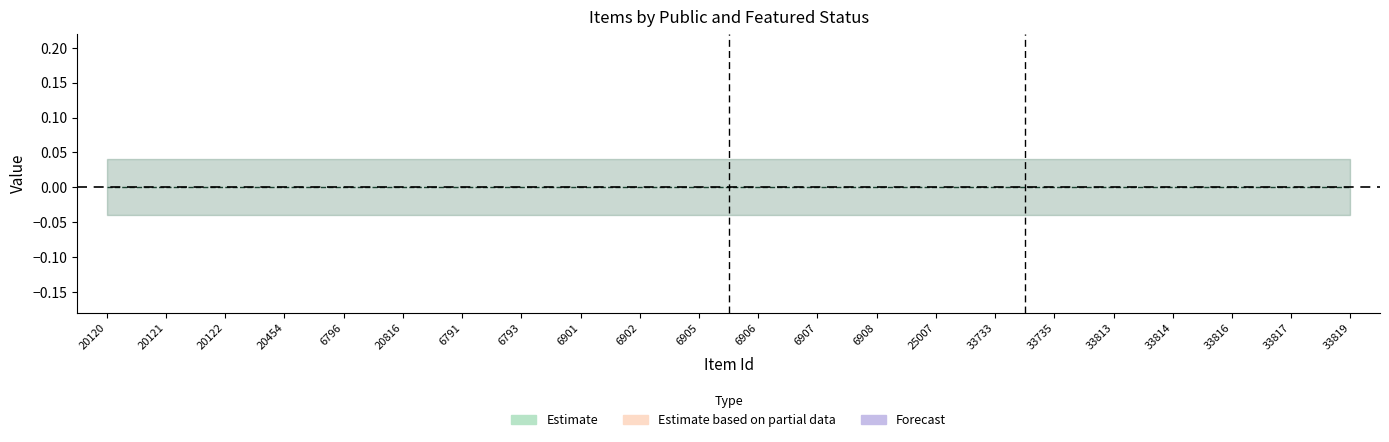

What is the label of the 16th point from the right?

6791